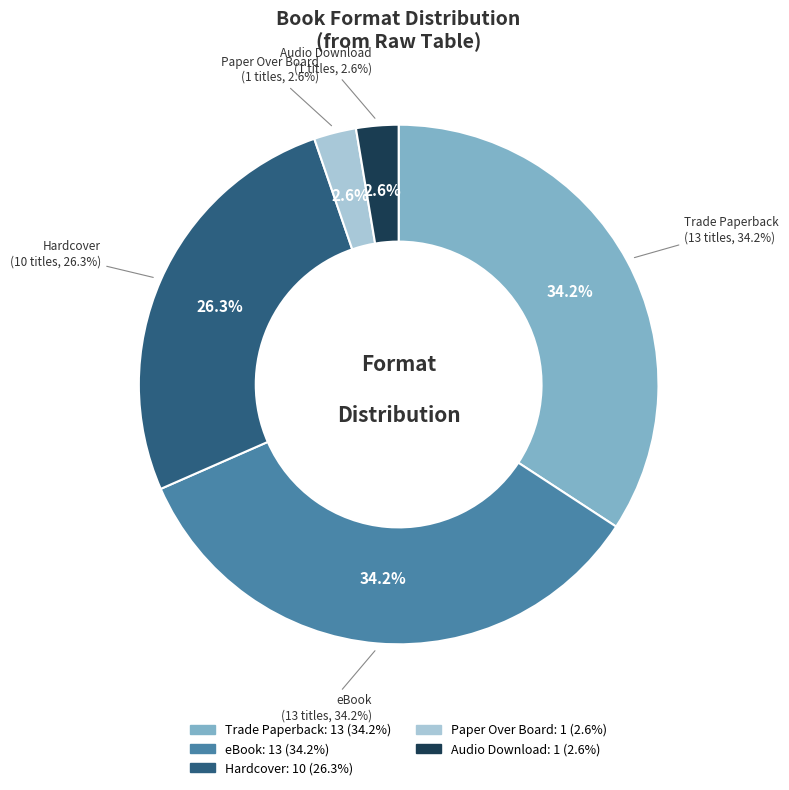

Is there a majority slice in this chart?

No